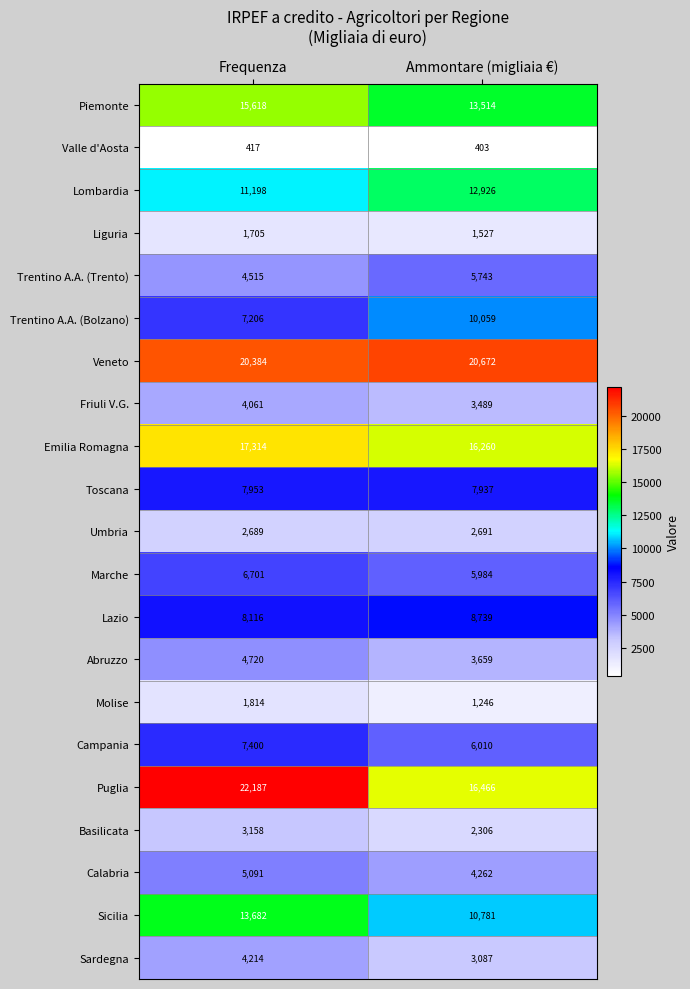

How many categories are shown in the chart?

2